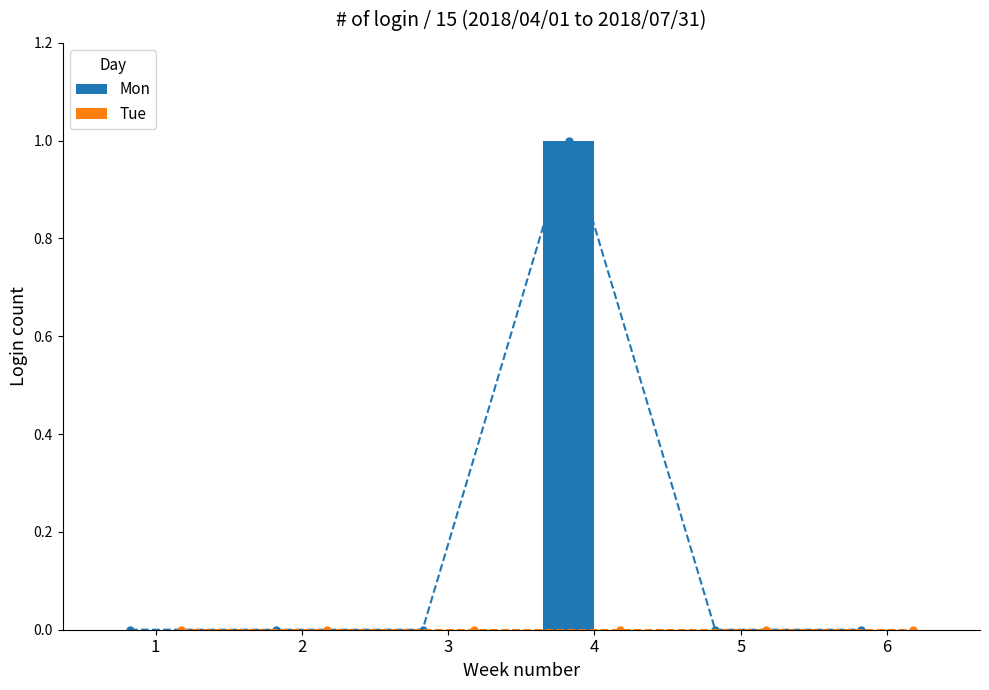

Reading left to right, list all the values displayed in this chart.

Mon: 0	0	0	1	0	0
Tue: 0	0	0	0	0	0